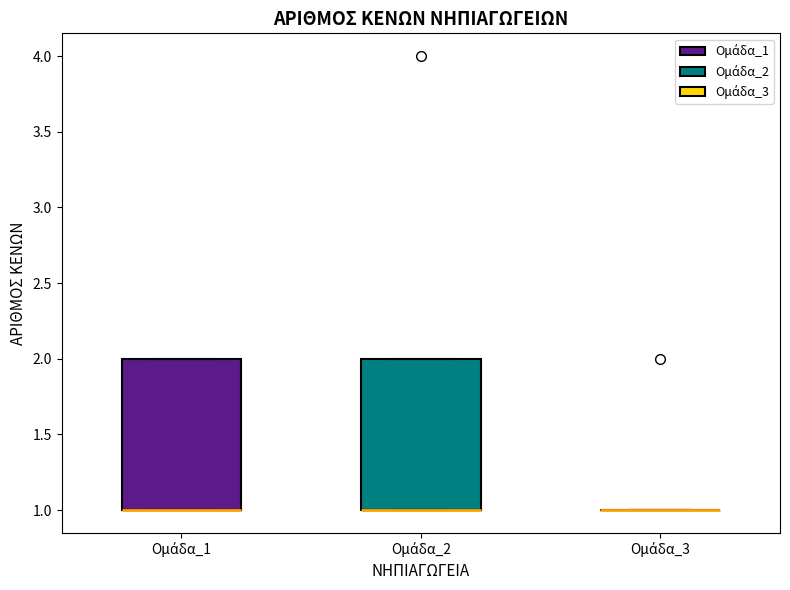

Where is the lower edge of the box for Ομάδα_2 on the y-axis? The values are not printed on the chart, so give them approximately, as read against the axis.

1